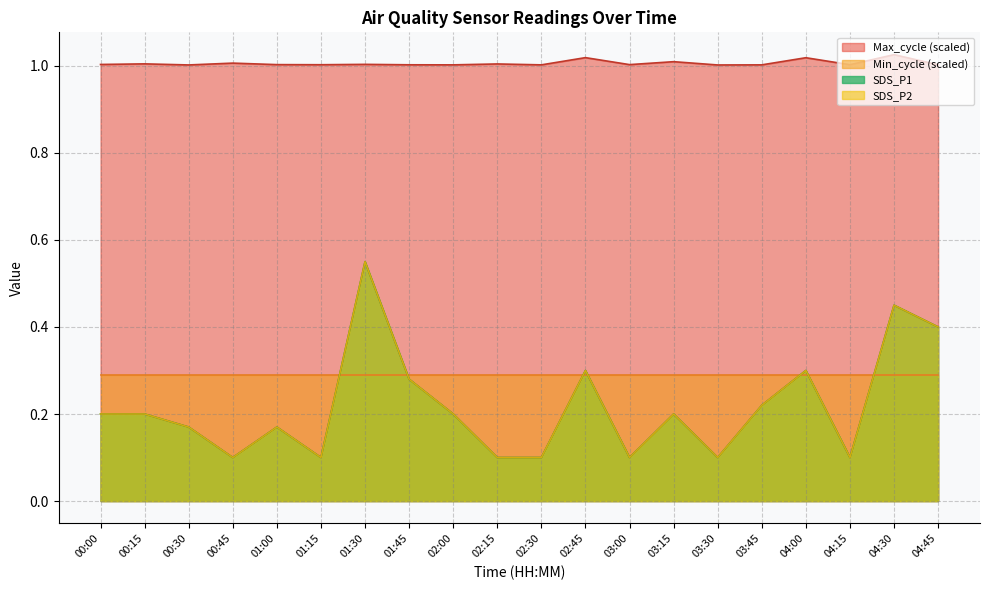

What position from the right is 04:00?

4